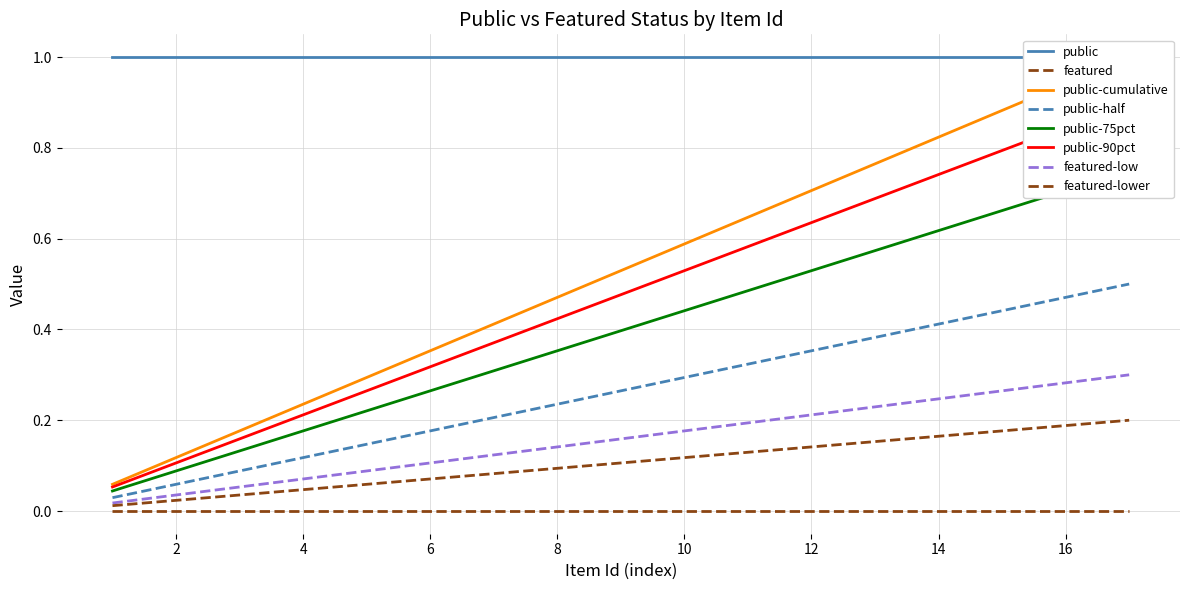

How many data points does each series have?

17